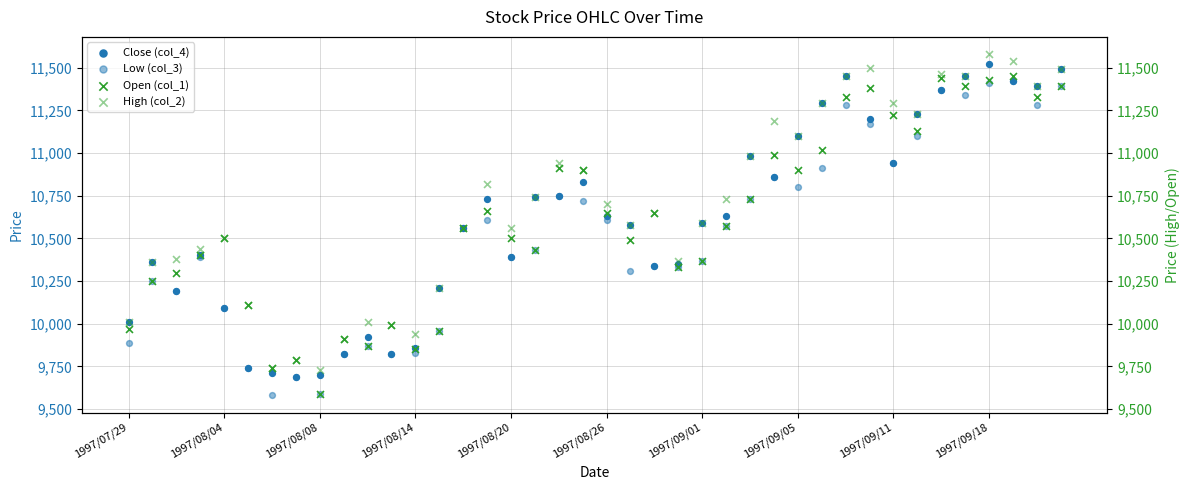

Is the value of Close (col_4) at 33 greater than the value of High (col_2) at 1997/09/11?

Yes